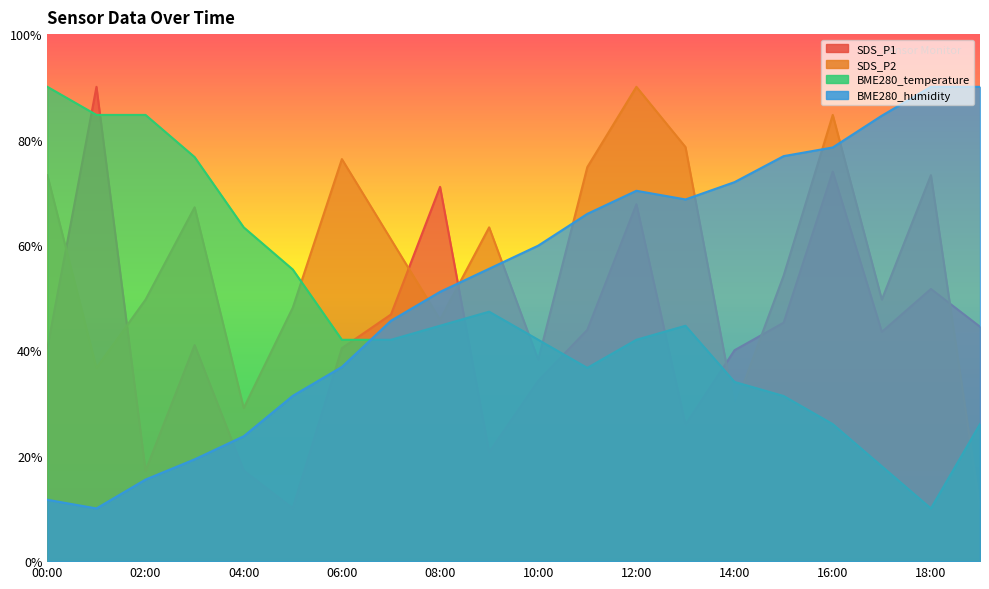

Which category has the lowest value in the SDS_P2 series?

19:00